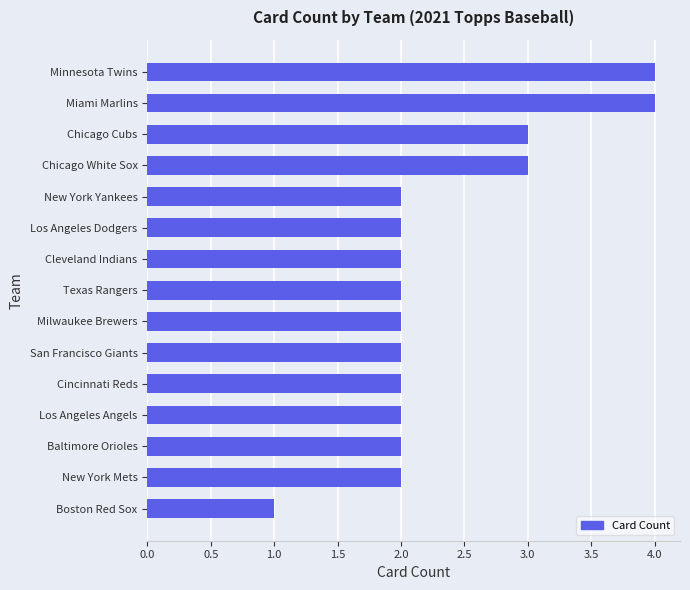

Reading bottom to top, list all the values displayed in this chart.

1	2	2	2	2	2	2	2	2	2	2	3	3	4	4